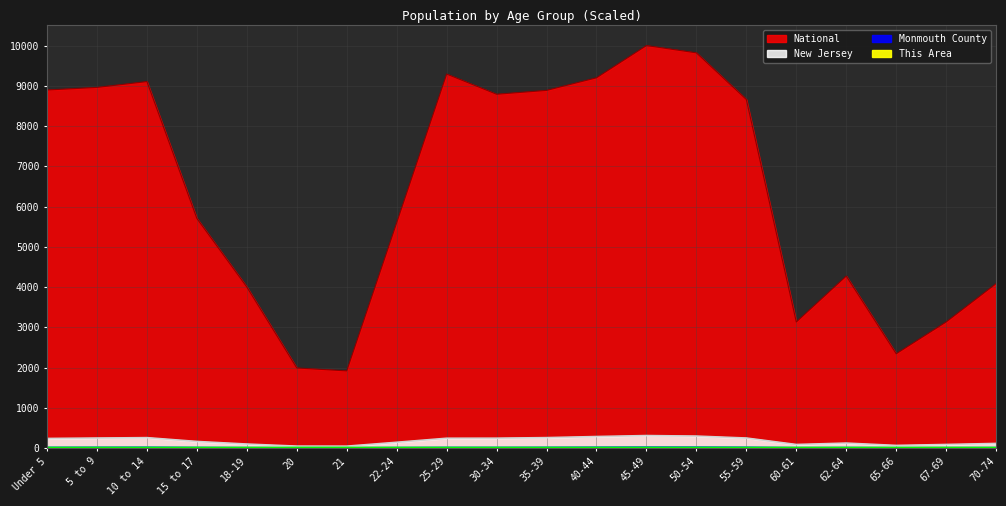

Reading left to right, list all the values displayed in this chart.

This Area: Under 5=0.1	5 to 9=0.1	10 to 14=0.1	15 to 17=0.1	18-19=0.0	20=0.0	21=0.0	22-24=0.0	25-29=0.0	30-34=0.0	35-39=0.1	40-44=0.1	45-49=0.2	50-54=0.1	55-59=0.1	60-61=0.0	62-64=0.1	65-66=0.0	67-69=0.0	70-74=0.1
Monmouth County: Under 5=15.3	5 to 9=18.1	10 to 14=20.1	15 to 17=12.7	18-19=6.7	20=3.0	21=2.8	22-24=9.3	25-29=14.3	30-34=14.2	35-39=16.9	40-44=21.1	45-49=24.9	50-54=24.0	55-59=19.6	60-61=6.8	62-64=9.5	65-66=5.0	67-69=6.5	70-74=8.0
New Jersey: Under 5=238.2	5 to 9=248.7	10 to 14=258.6	15 to 17=163.9	18-19=99.5	20=47.9	21=46.8	22-24=143.7	25-29=243.6	30-34=245.1	35-39=259.1	40-44=286.2	45-49=310.2	50-54=297.1	55-59=249.1	60-61=88.5	62-64=123.1	65-66=65.6	67-69=88.9	70-74=114.7
National: Under 5=8895.9	5 to 9=8960.8	10 to 14=9105.5	15 to 17=5704.6	18-19=4001.2	20=1990.1	21=1917.5	22-24=5598.1	25-29=9292.5	30-34=8790.5	35-39=8886.3	40-44=9199.6	45-49=10000.0	50-54=9819.2	55-59=8659.6	60-61=3132.6	62-64=4273.4	65-66=2342.7	67-69=3133.3	70-74=4085.8